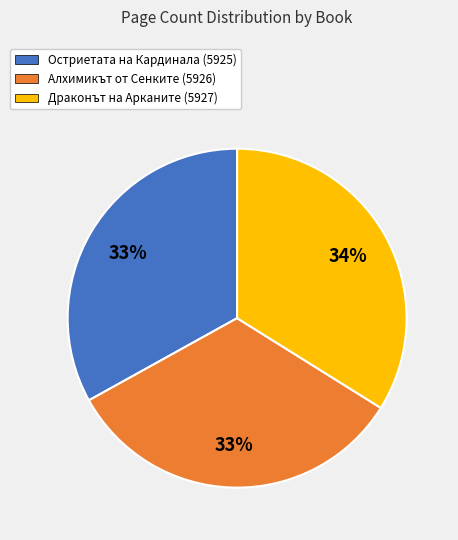

Combined, do Остриетата на Кардинала (5925) and Драконът на Арканите (5927) account for over 50%?

Yes